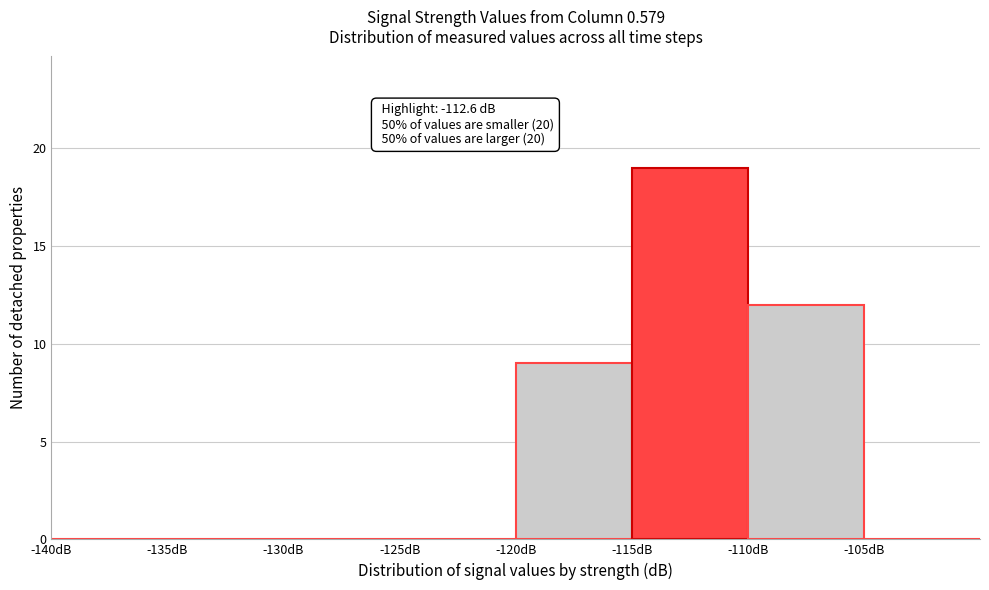

Over which range of the x-axis is the bar tallest?

-115 to -110